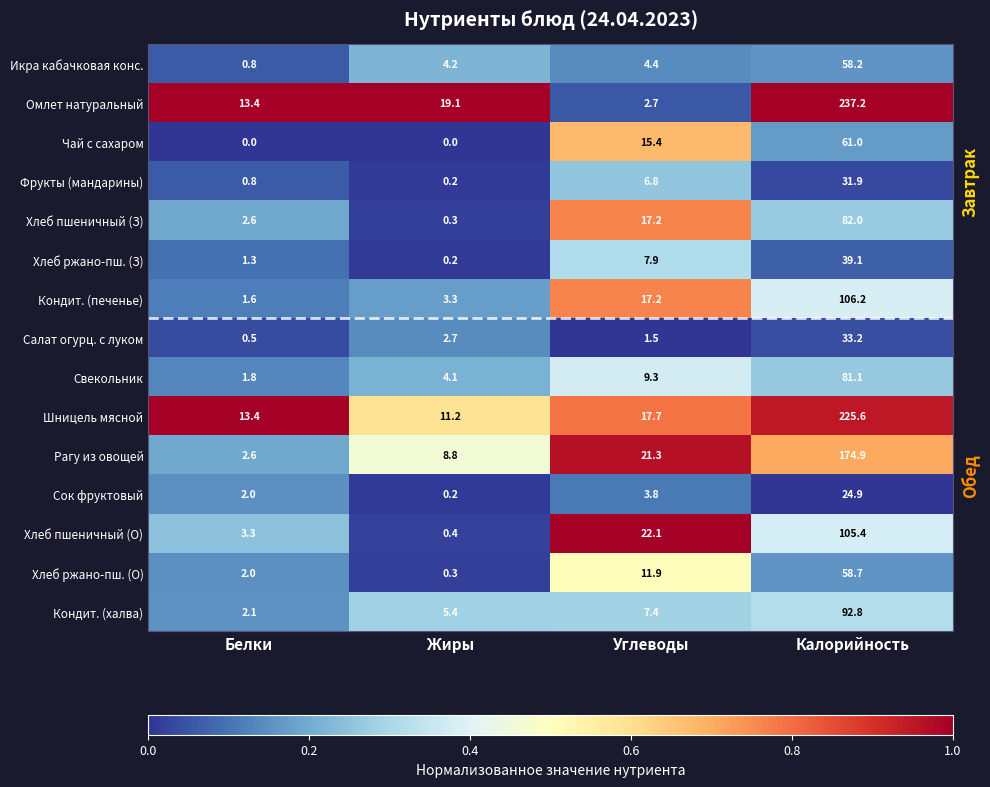

What is the highest value of the Хлеб пшеничный (О) series?

105.4